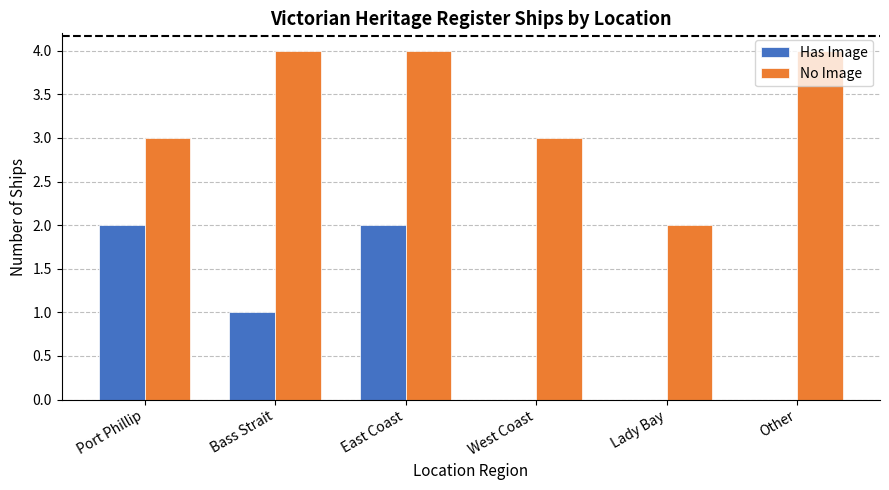

Are the bars horizontal?

No